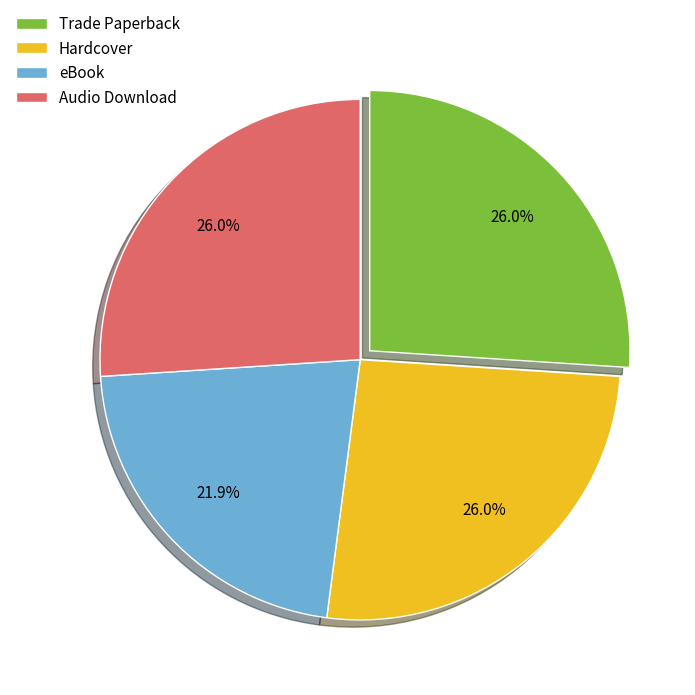

What is the smallest slice in the pie chart?

eBook